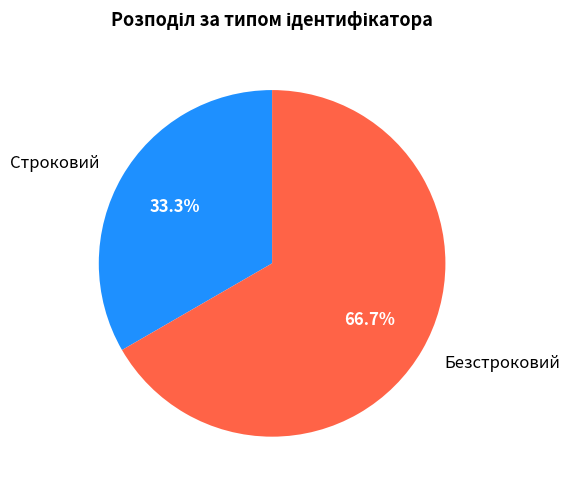

What percentage is the Строковий slice, to the nearest percent?

33%